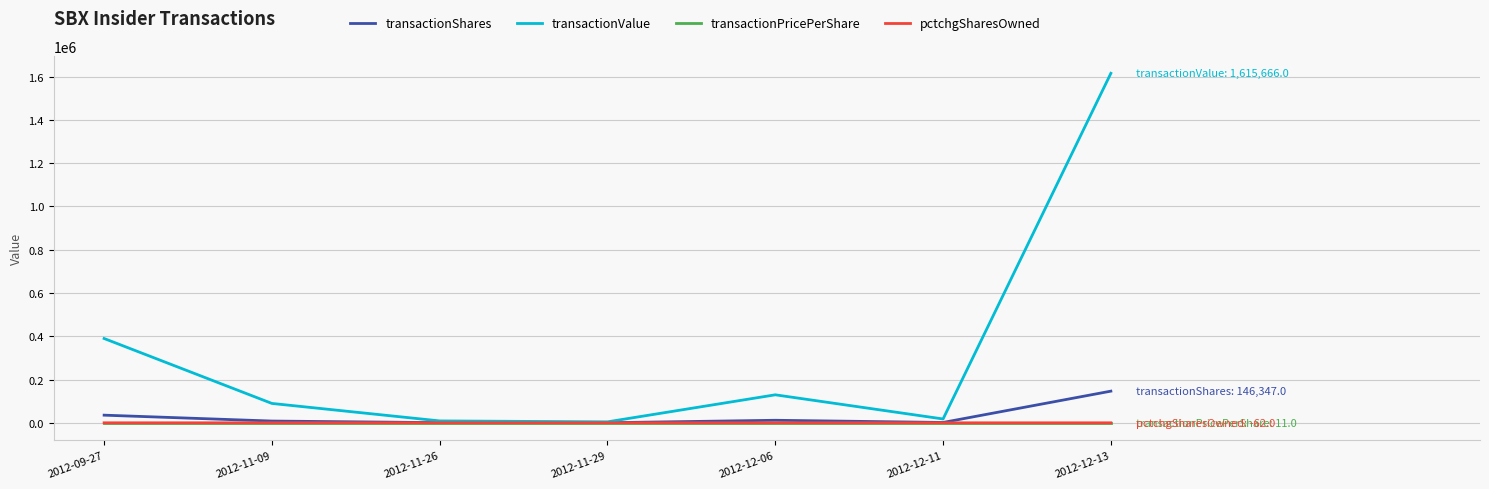

Which series has the largest range (max minus min)?

transactionValue